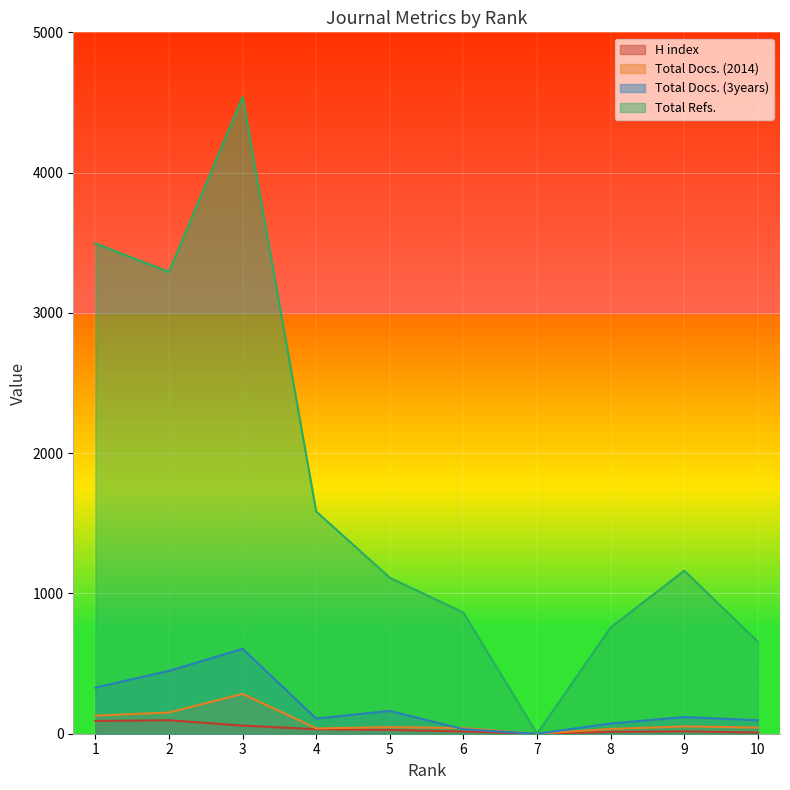

What are all the series names shown in the legend?

H index, Total Docs. (2014), Total Docs. (3years), Total Refs.